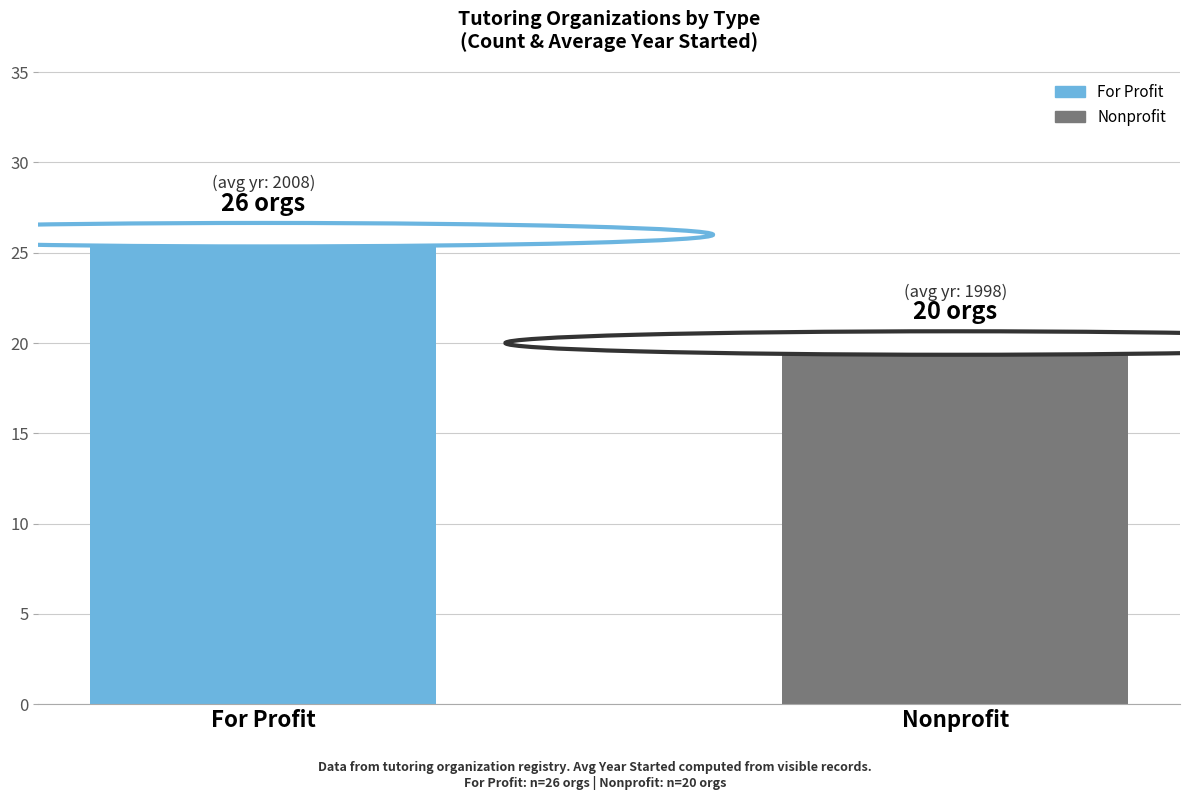

What is the approximate value at Nonprofit?

20